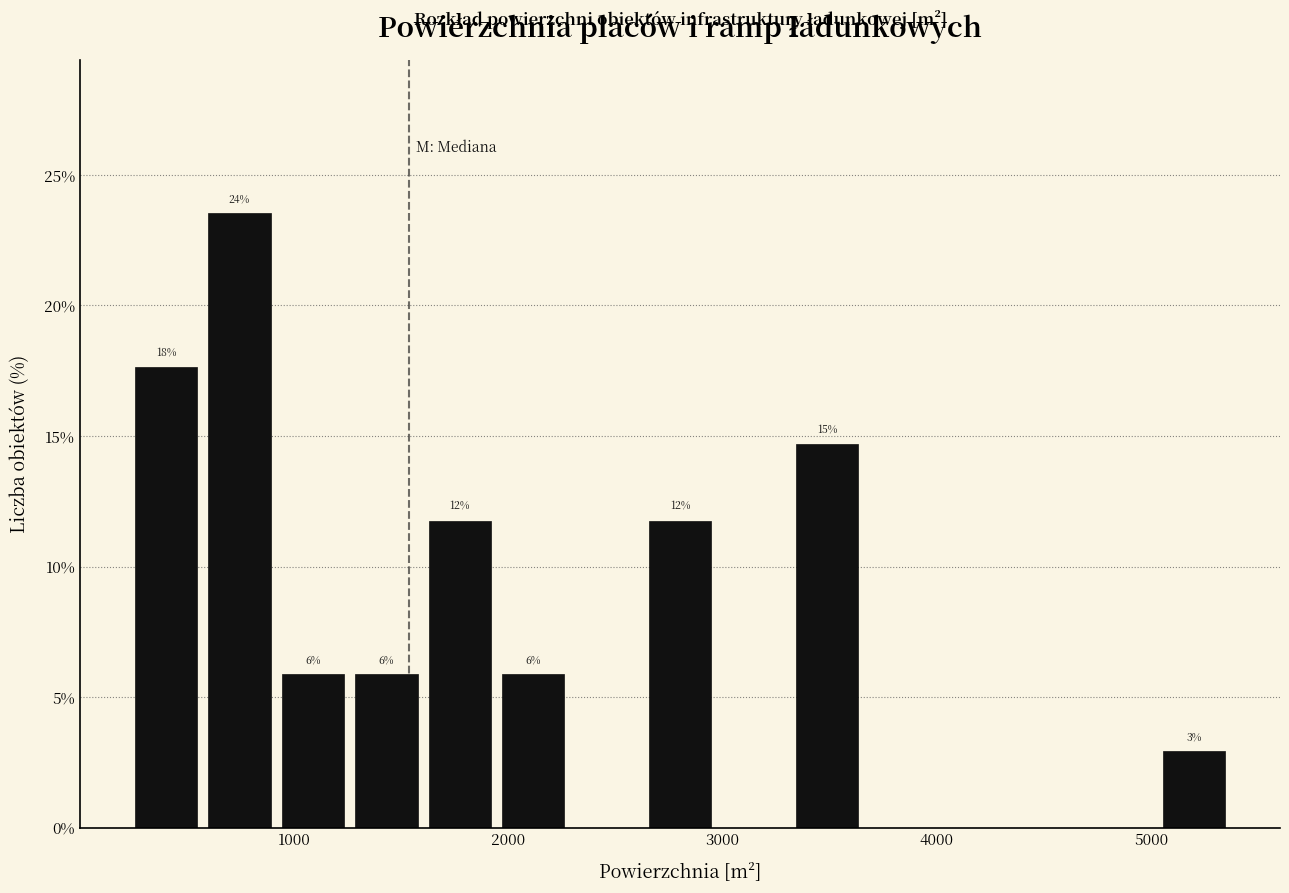

Around what value on the x-axis is the tallest bar? Give the approximate position of its centre, as read against the axis.

700